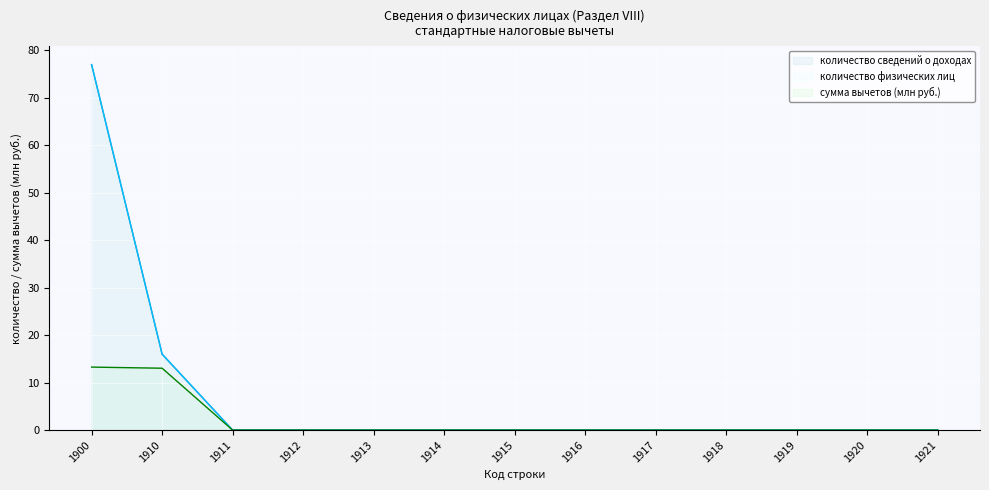

How many values in сумма стандартных налоговых вычетов are above zero?

2